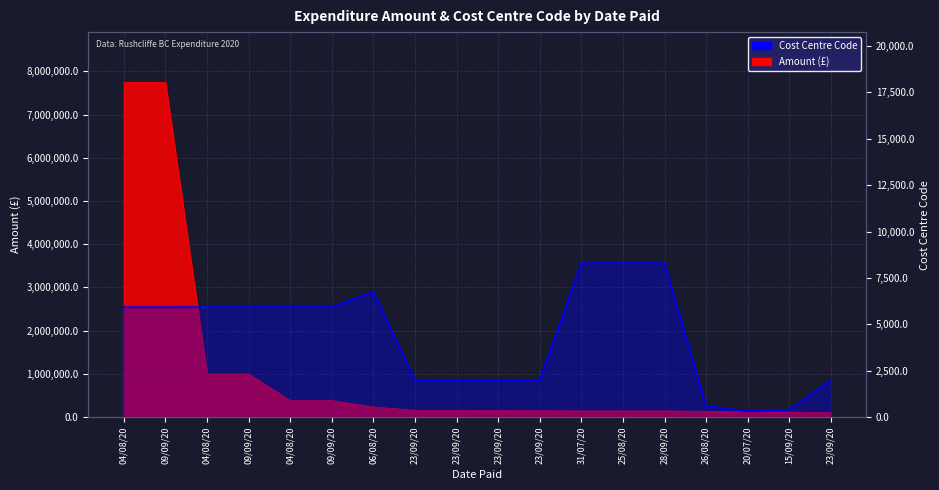

What is the average value?

4362